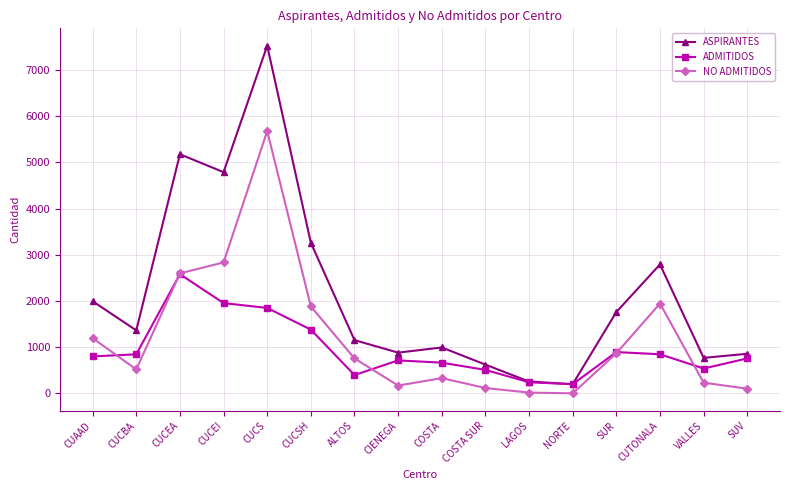

At how many categories does at least one series exceed 3513?

3